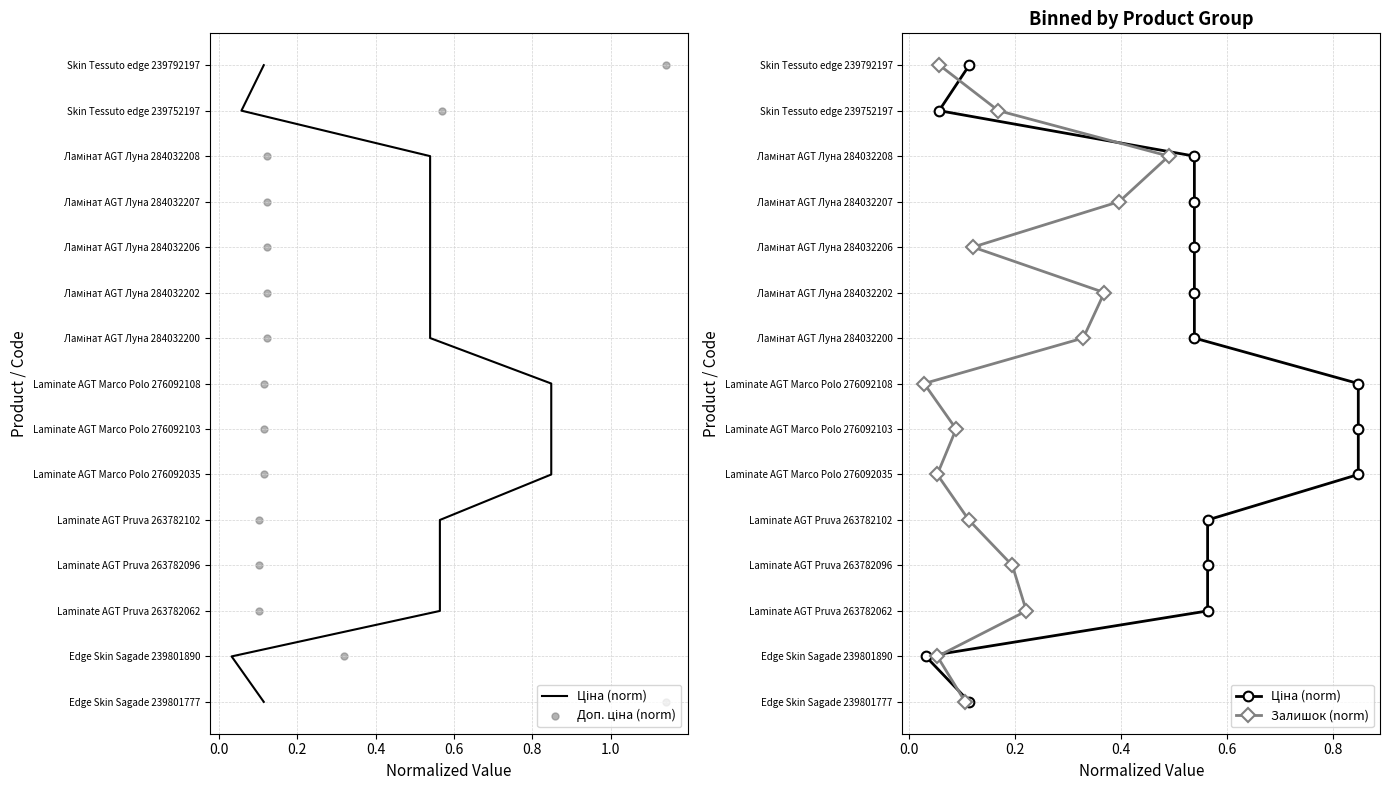

Is the value of Ціна (norm) at 1.0 greater than the value of Доп. ціна (norm) at 8?

No